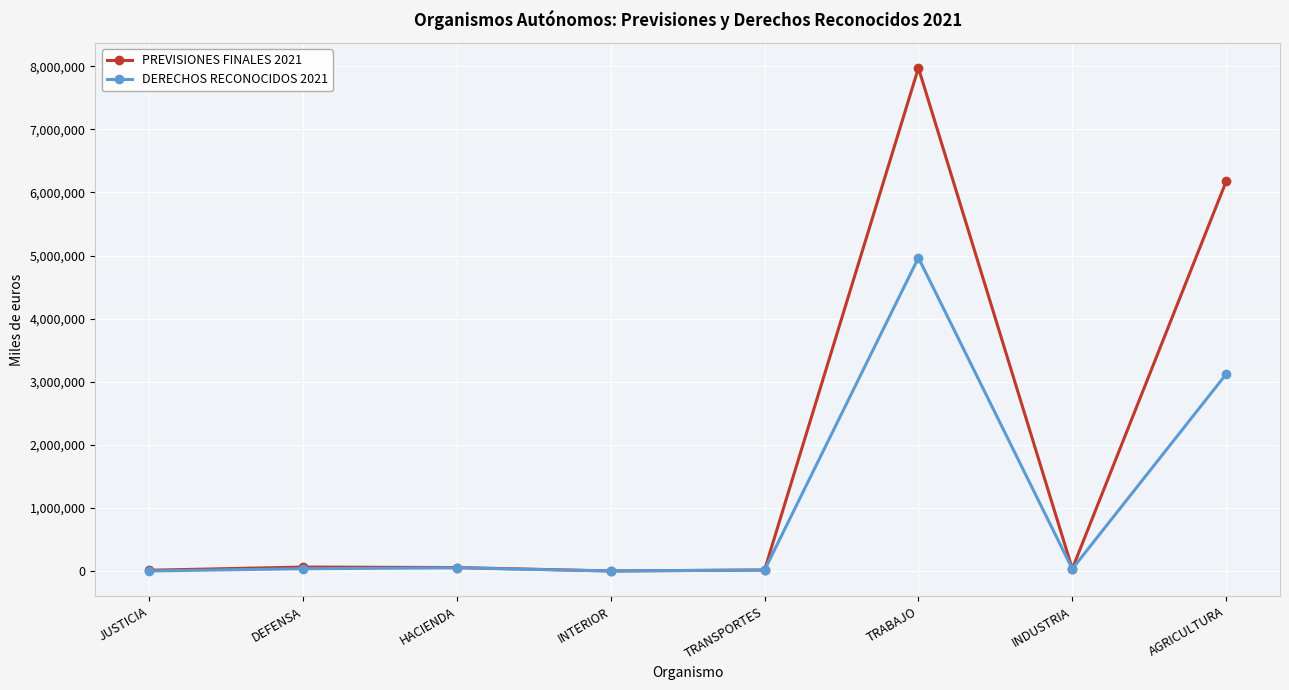

What is the smallest value displayed?

2046